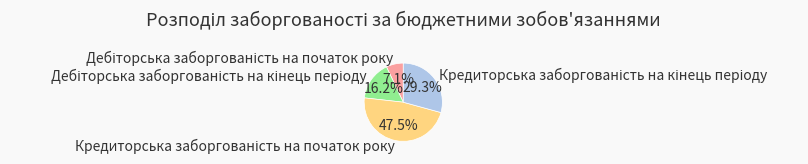

Count the number of slices in the pie.

4